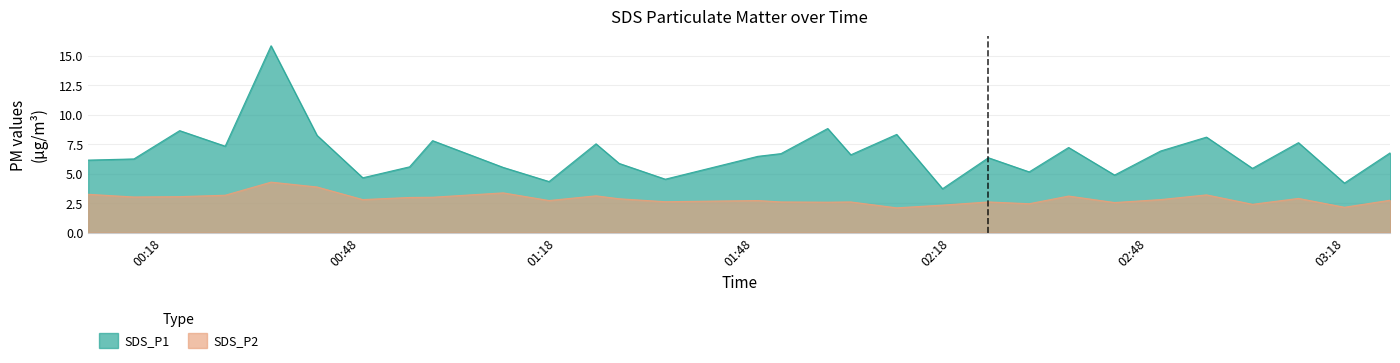

Reading left to right, what are all the values shown in this chart?

SDS_P1: 6.2	6.2	8.7	7.3	15.8	8.2	4.7	5.6	7.8	5.5	4.3	7.5	5.9	4.5	6.5	6.7	8.8	6.6	8.3	3.7	6.3	5.2	7.2	4.9	6.9	8.1	5.5	7.6	4.2	6.8
SDS_P2: 3.2	3.0	3.0	3.2	4.3	3.9	2.8	3.0	3.0	3.4	2.7	3.1	2.9	2.6	2.7	2.6	2.6	2.6	2.1	2.3	2.6	2.5	3.1	2.5	2.8	3.2	2.4	2.9	2.1	2.8